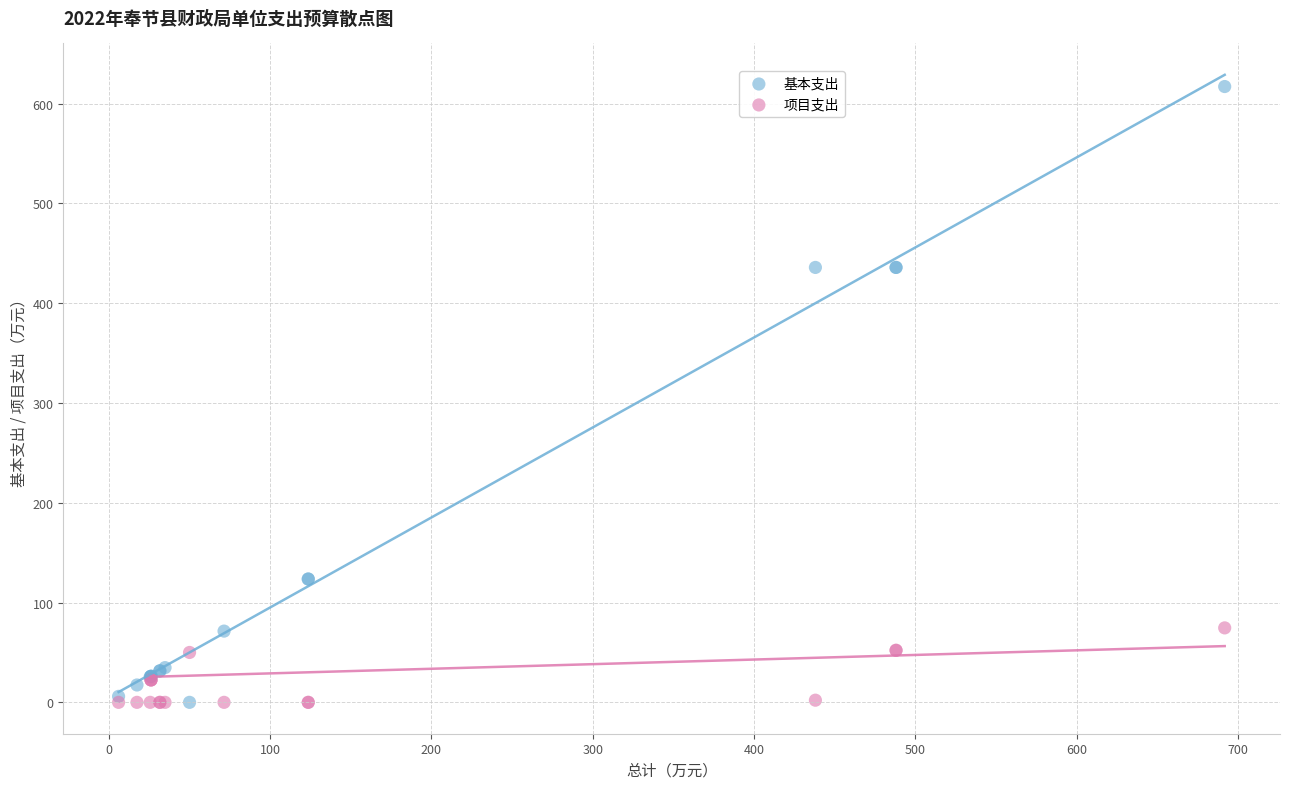

Which series reaches the maximum Y coordinate?

基本支出